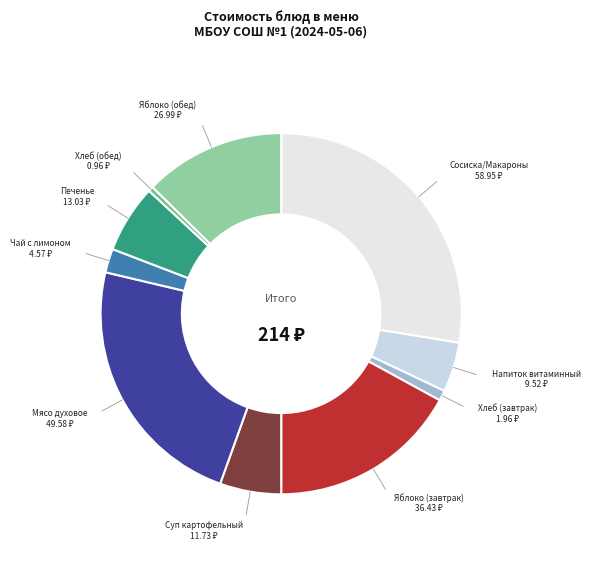

Between Чай с лимоном and Сосиска/Макароны, which is larger?

Сосиска/Макароны